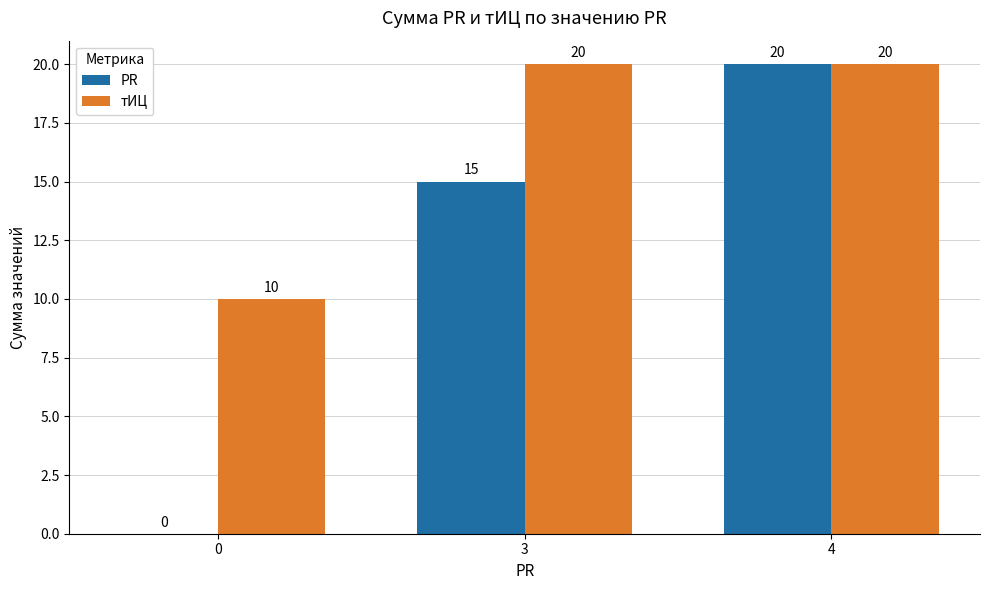

What is the total value across all series at 3?

35